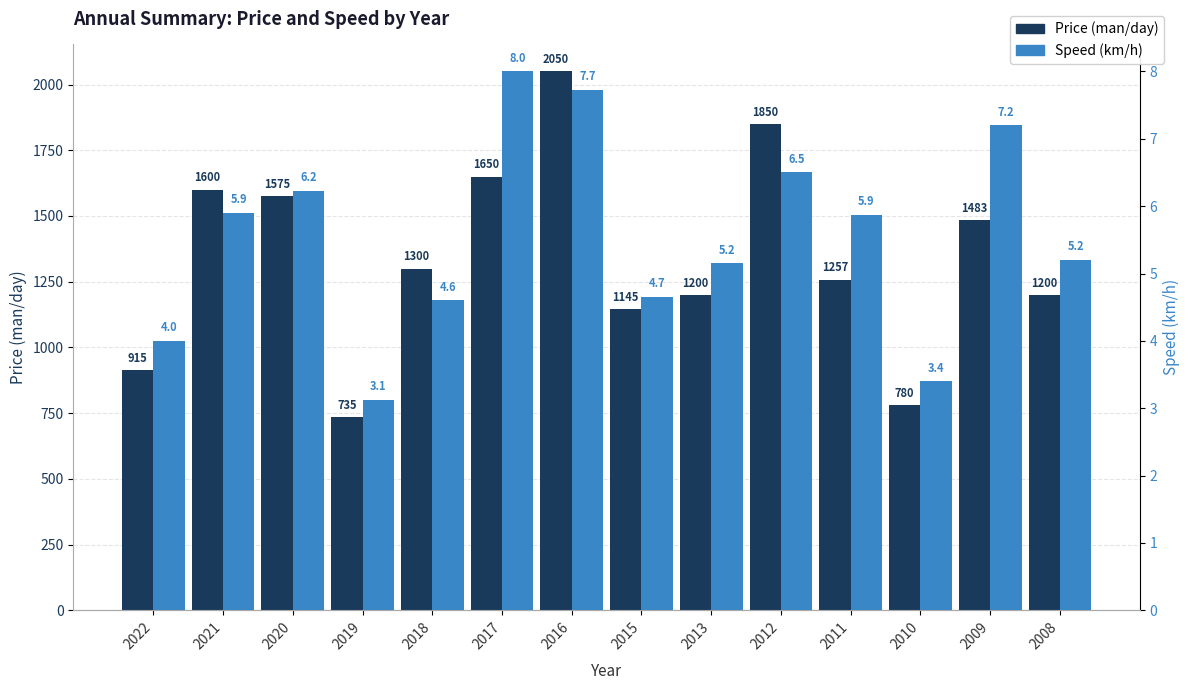

What is the sum of all Speed (km/h) values?

77.5